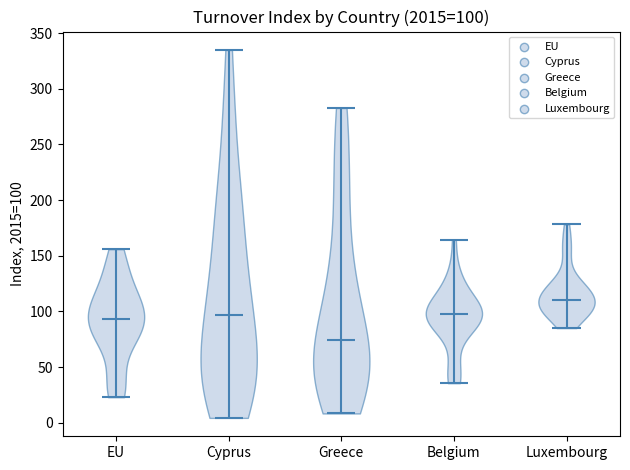

Which violin has the highest median line?

Luxembourg